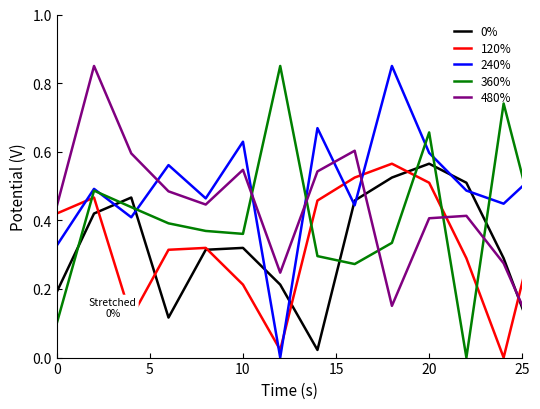

How many lines are shown in the chart?

5